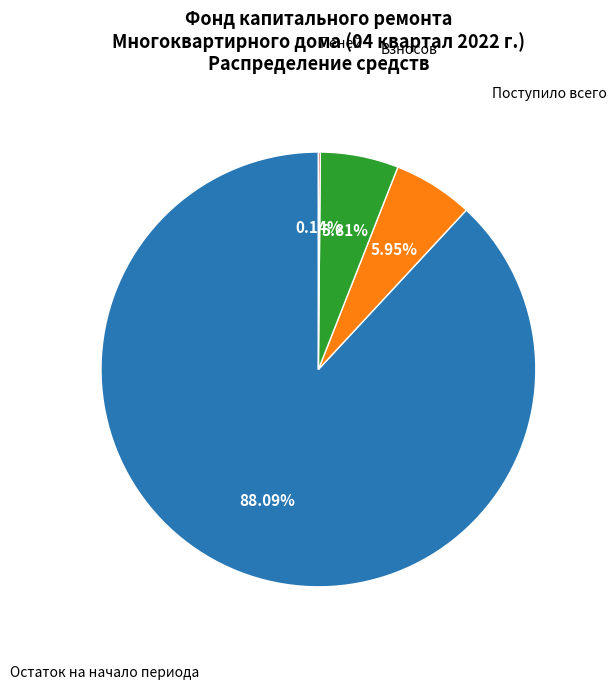

Does any single category account for the majority?

Yes